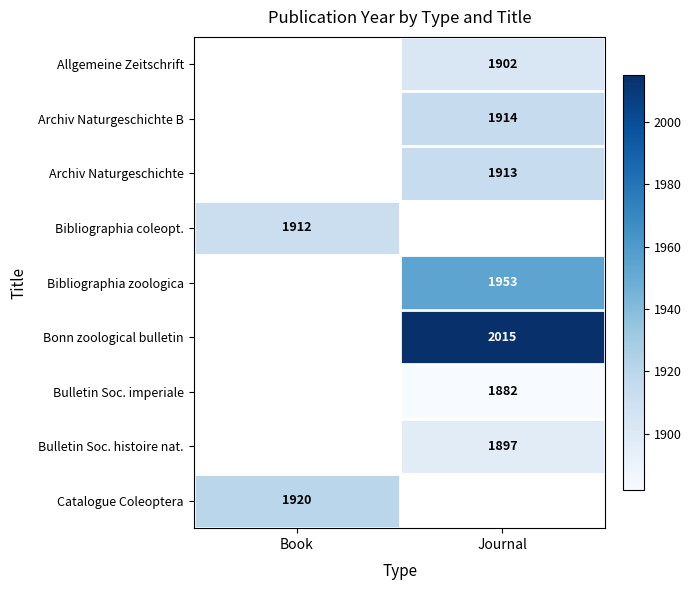

Is the value of Bonn zoological bulletin at Journal greater than the value of Bulletin Soc. imperiale at Journal?

Yes